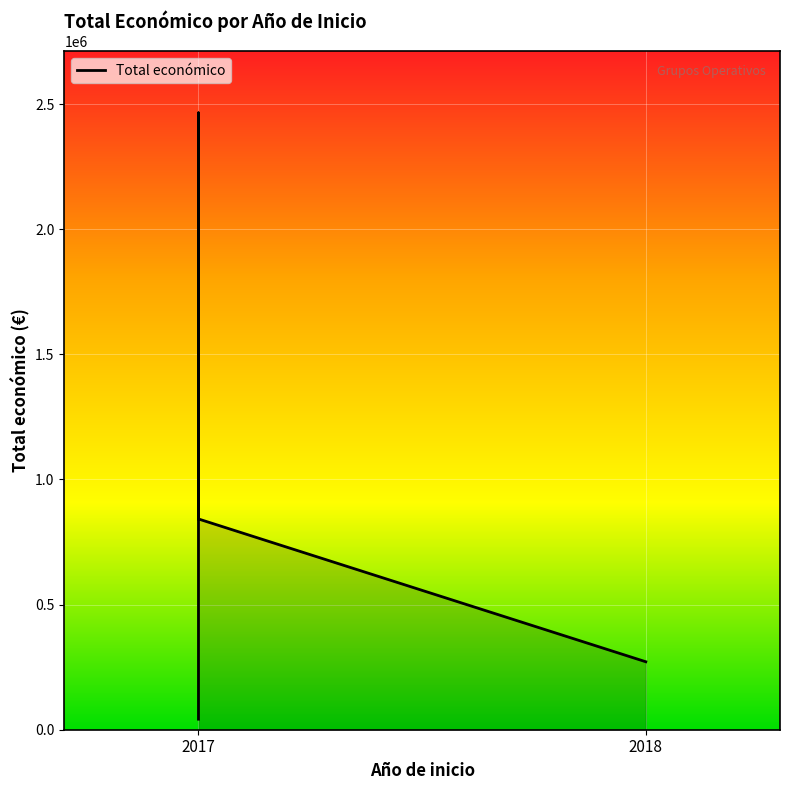

Reading left to right, what are all the values shown in this chart?

42072	2464572	842014	271552